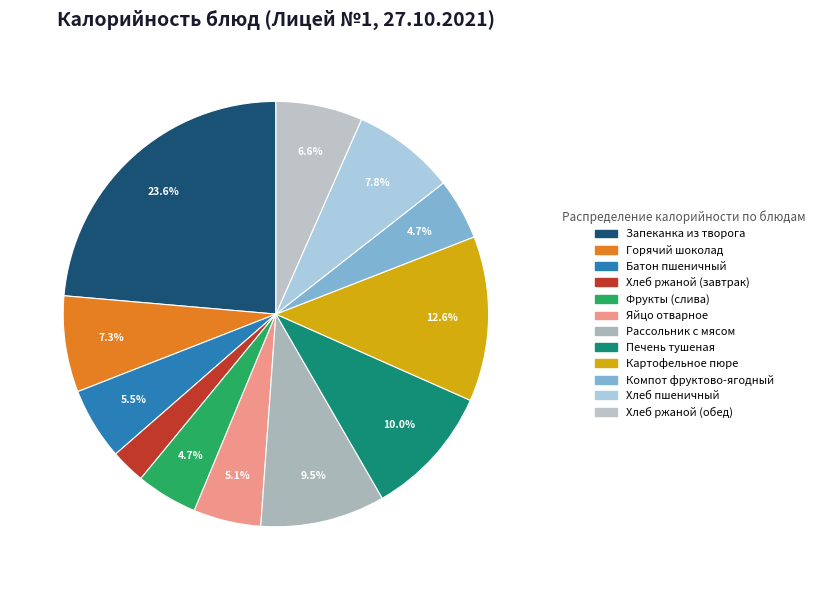

What is the ratio of the value at Компот фруктово-ягодный to the value at Картофельное пюре?

0.4